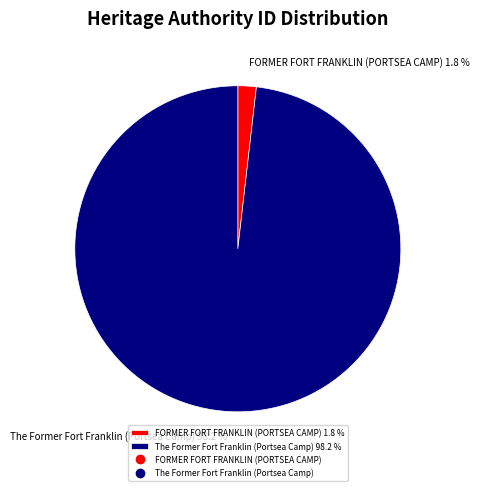

Which slice represents more than half of the pie?

The Former Fort Franklin (Portsea Camp)